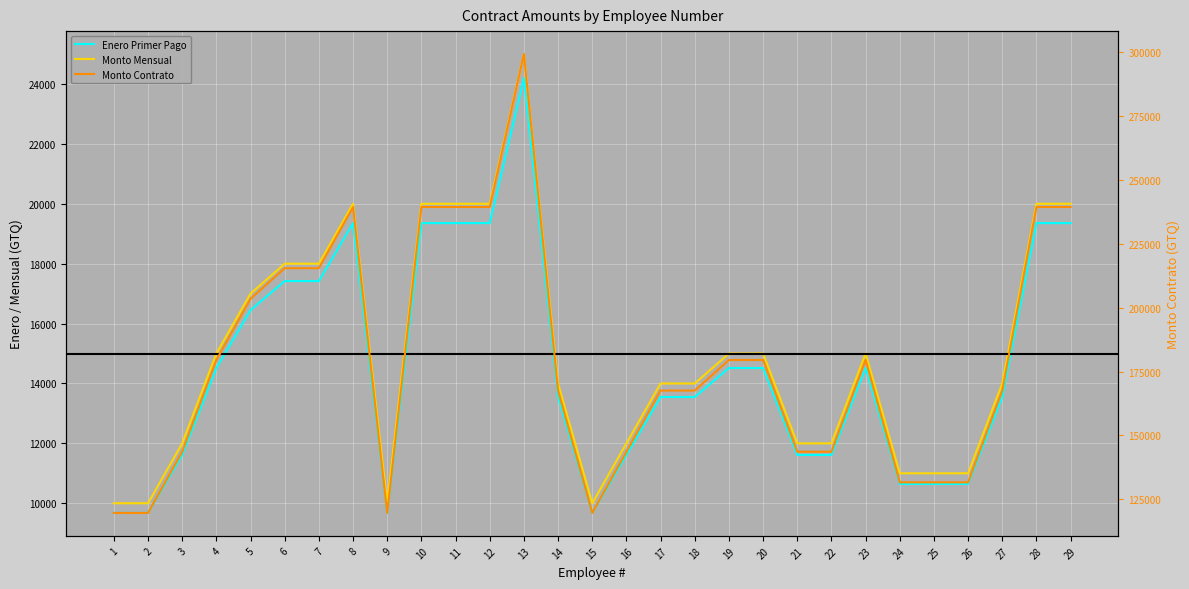

True or false: Enero Primer Pago has a value of 10645.2 at 26.

True